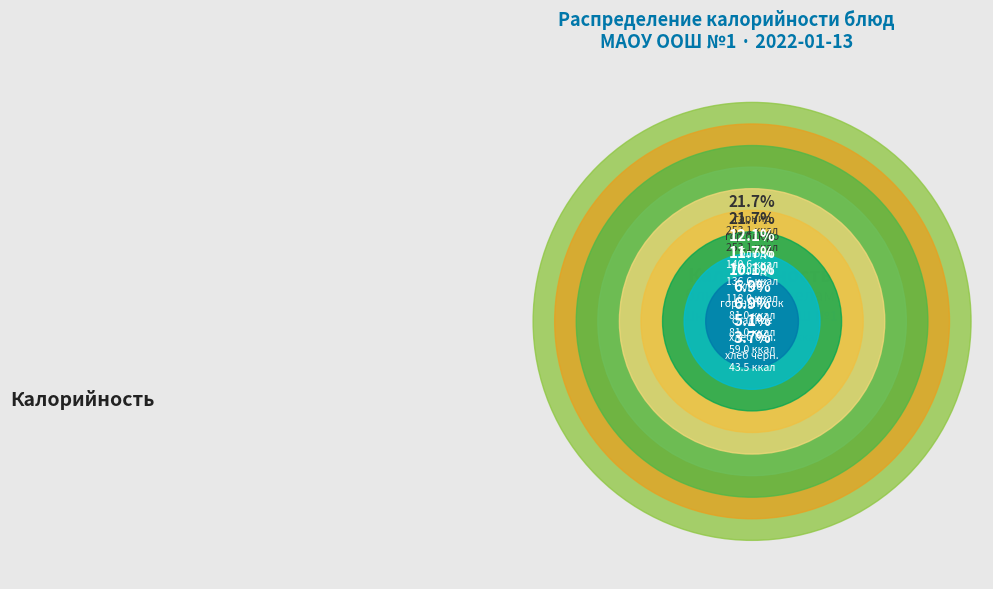

Is it true that сладкое is 15% of the pie?

False